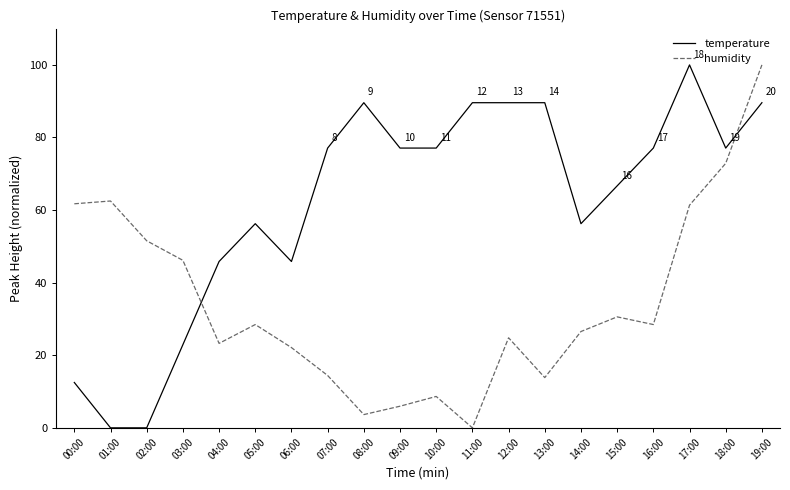

At which category does temperature reach its first local peak?

05:00